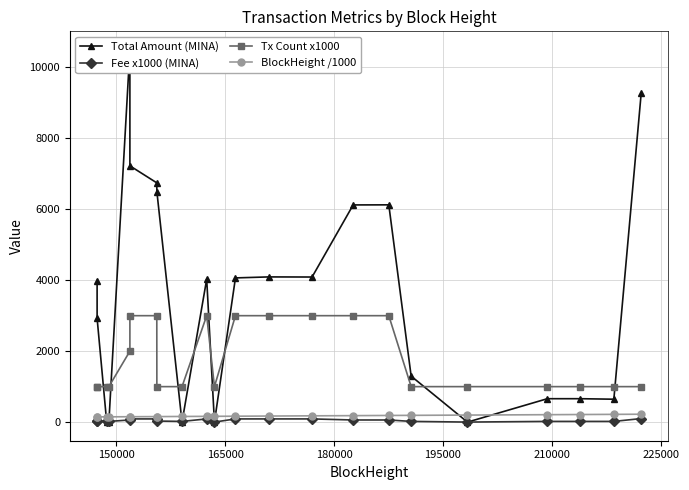

True or false: Tx Count x1000 and BlockHeight /1000 intersect in this chart.

False